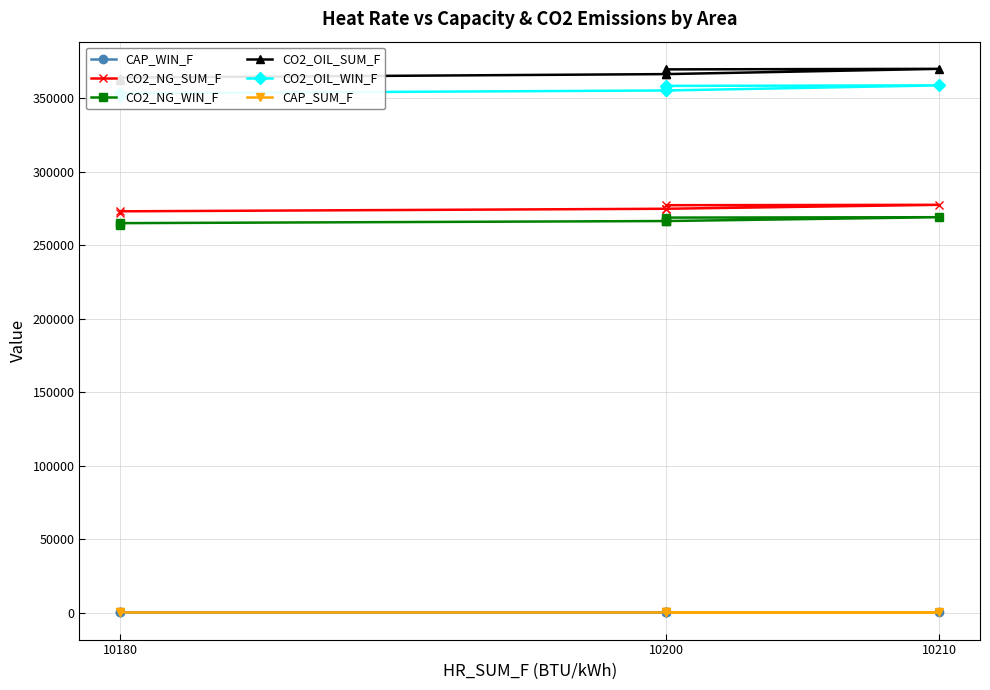

True or false: CAP_WIN_F and CO2_NG_WIN_F cross at least once.

False